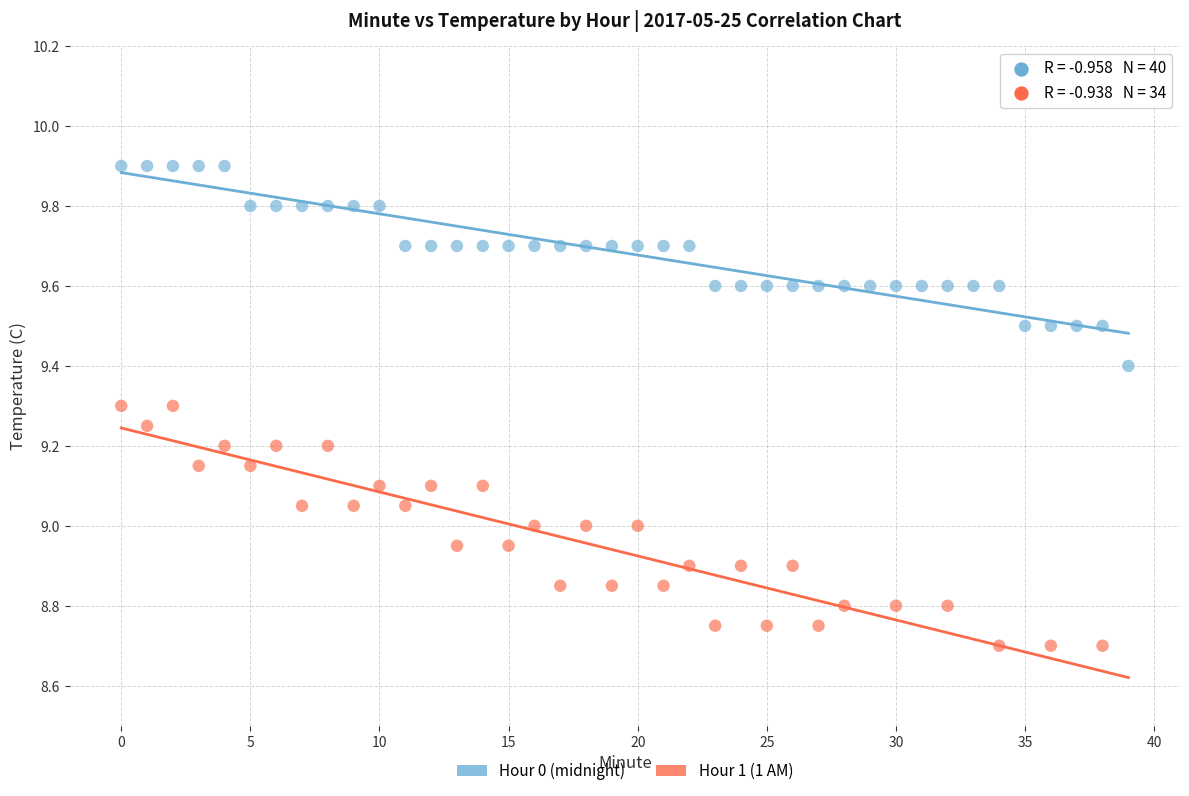

Which series reaches the minimum Y coordinate?

Hour 1 (1 AM)